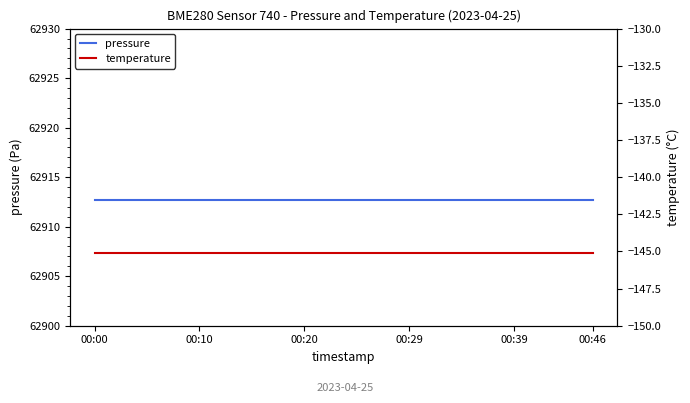

How many lines are shown in the chart?

2